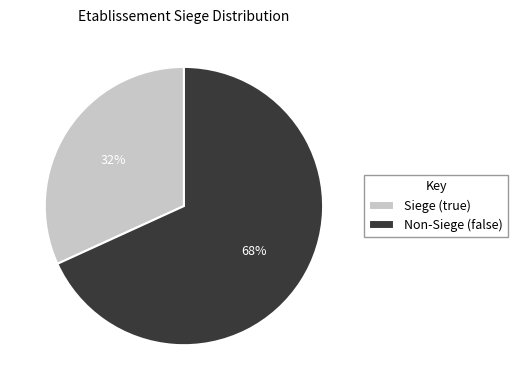

Does Non-Siege (false) account for over 50% of the chart?

Yes